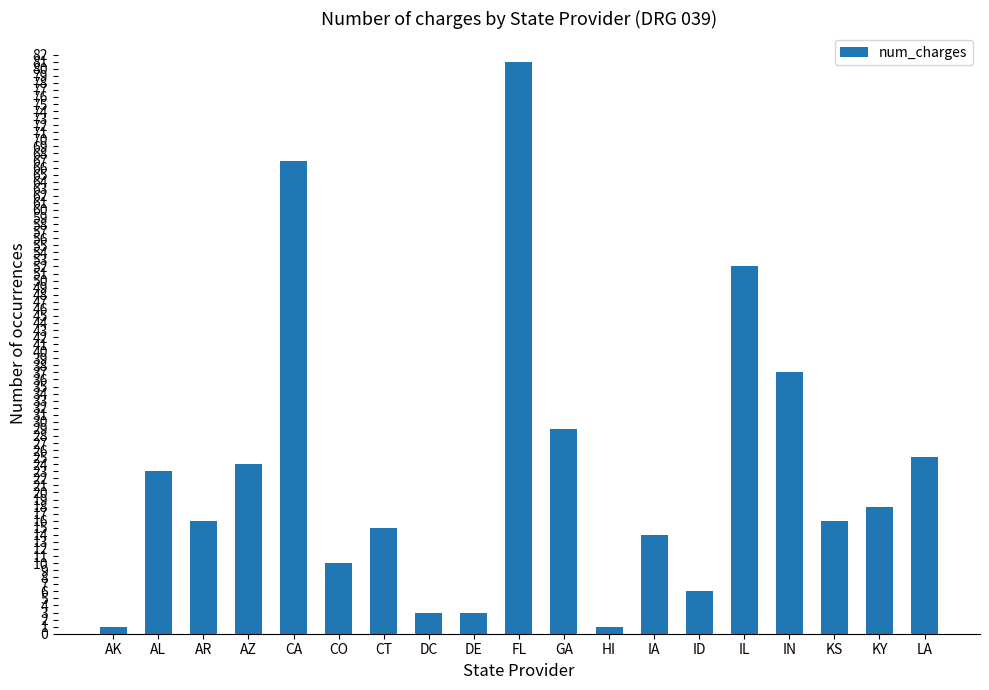

What is the difference between the second highest and minimum values?

66